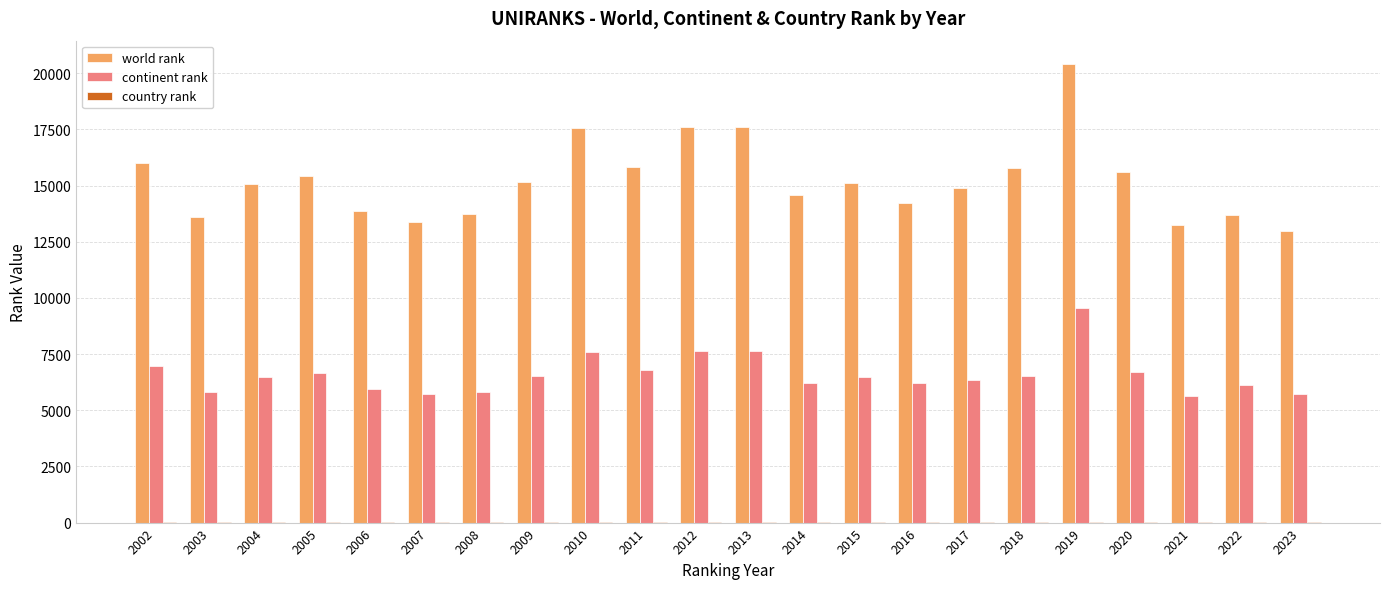

True or false: continent rank has a value of 6791 at 2011.

True